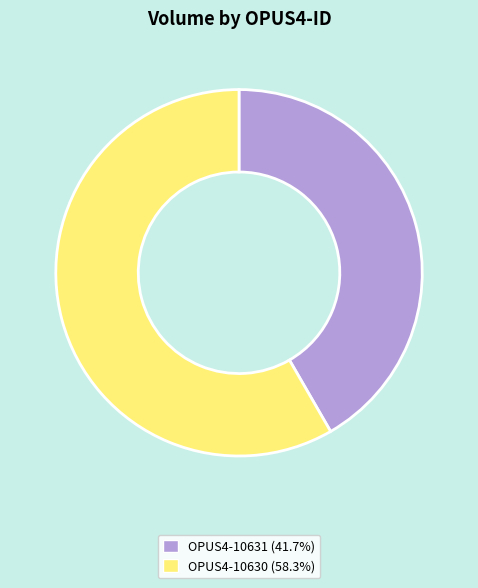

Count the number of slices in the pie.

2